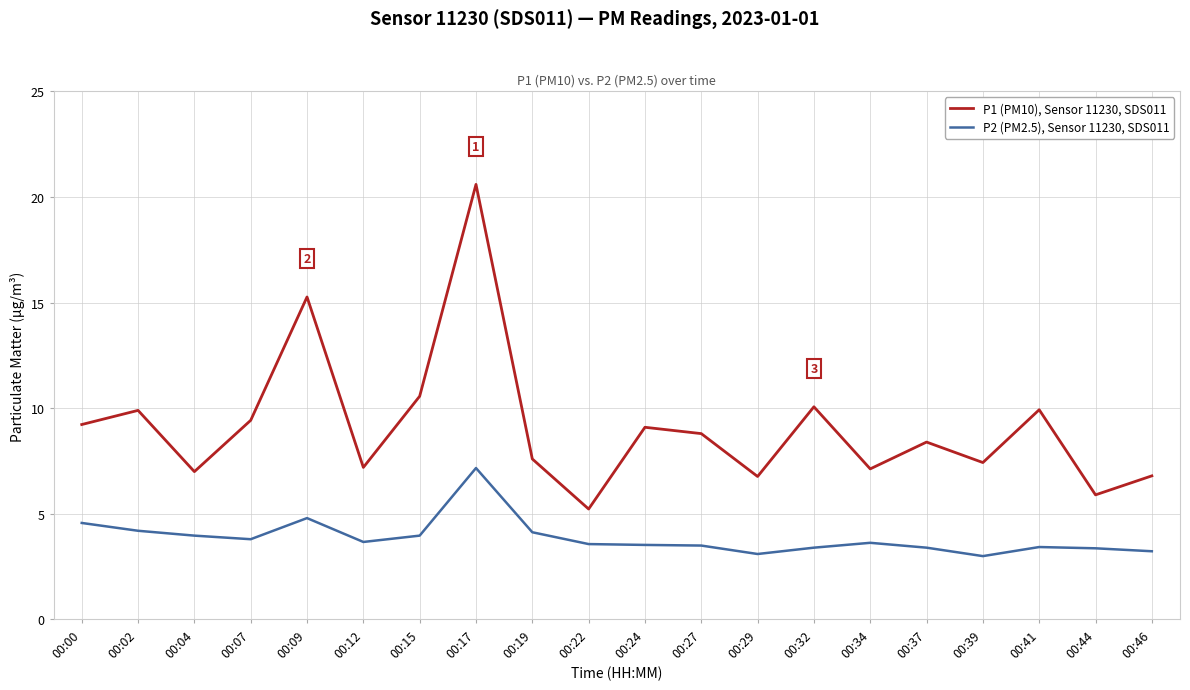

Rank the series by their maximum value, from highest to lowest.

P1 (PM10), Sensor 11230, SDS011, P2 (PM2.5), Sensor 11230, SDS011